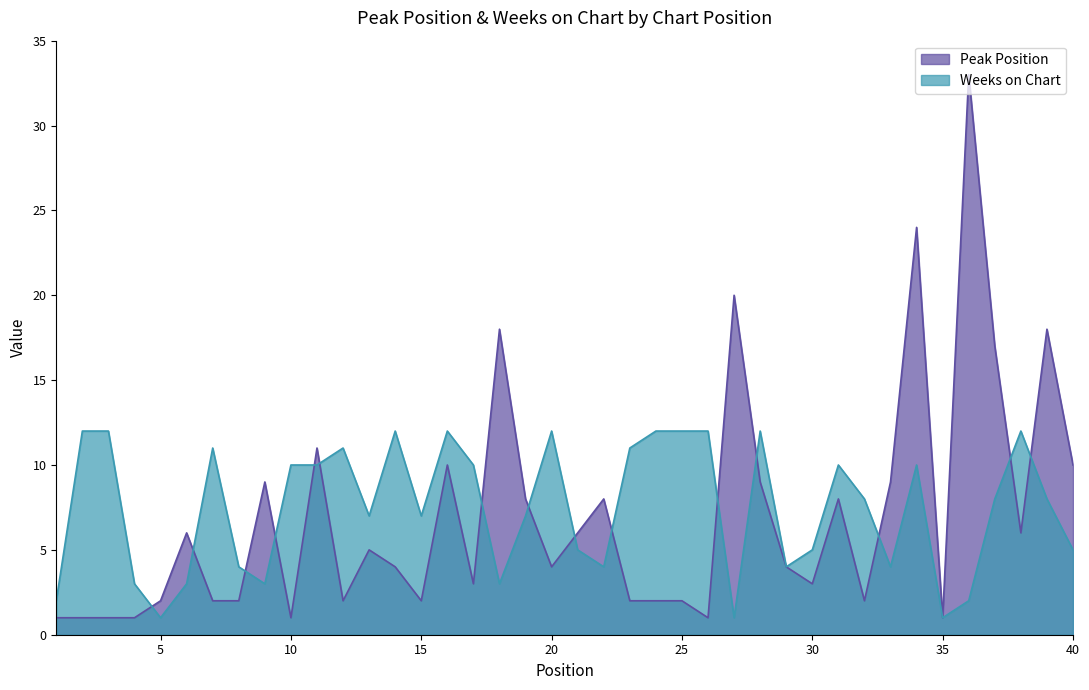

The Peak Position series shows 1 at 35. True or false?

True